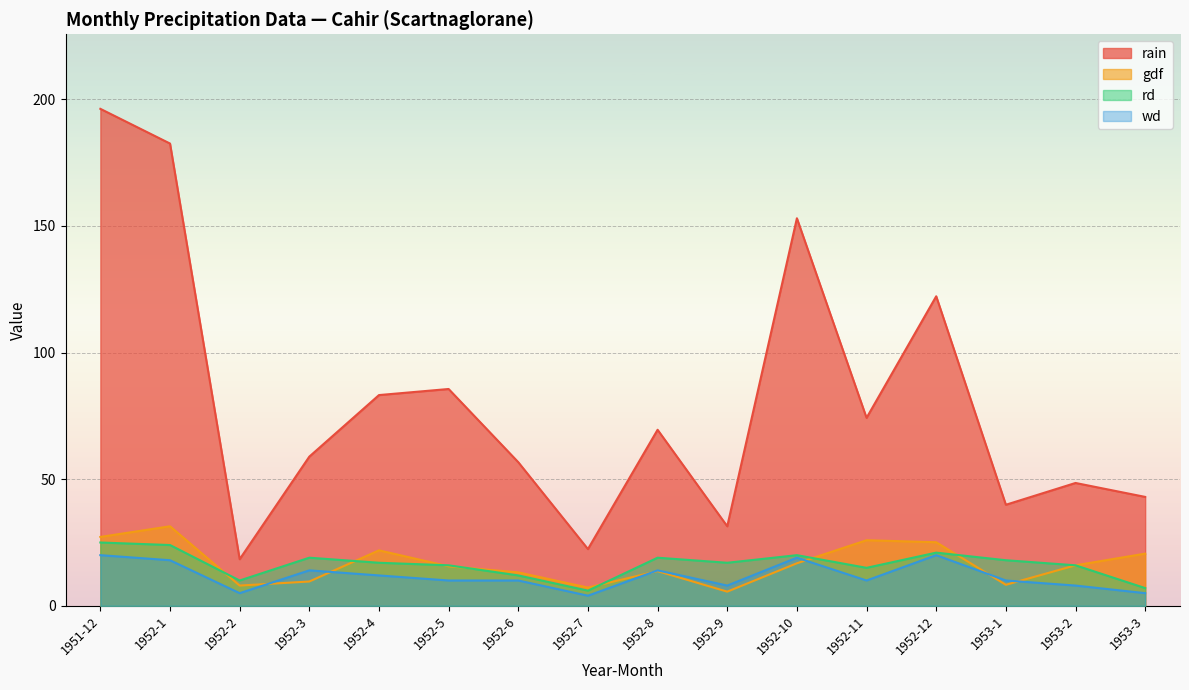

What is the total value across all series at 1953-1?

76.2